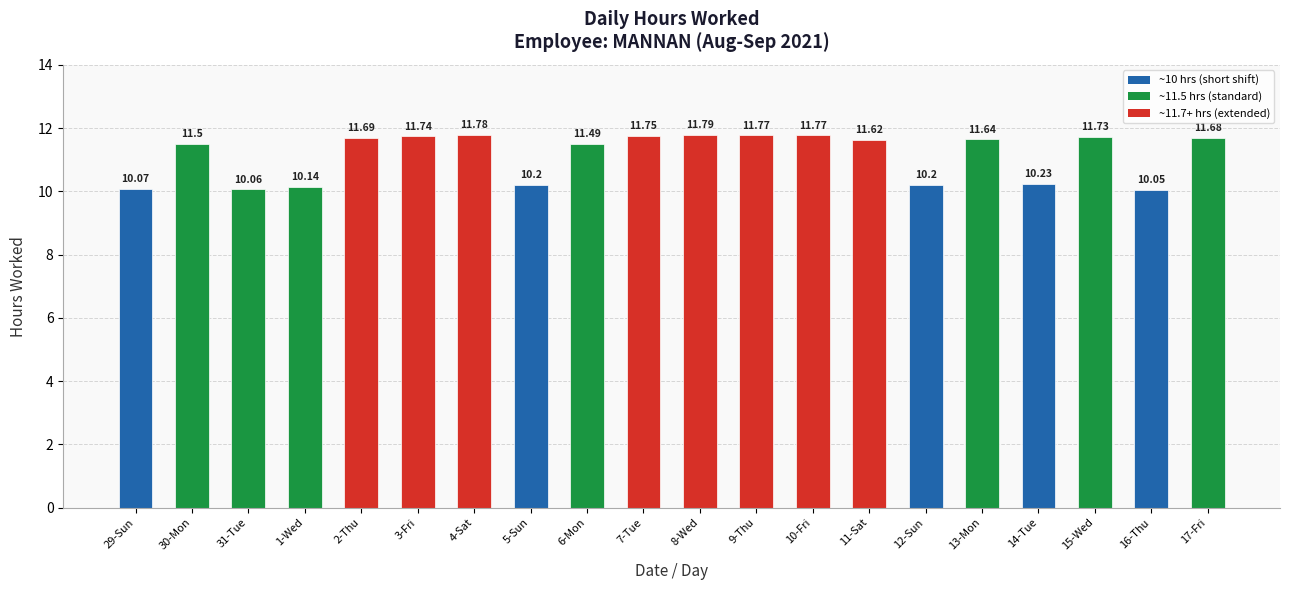

What is the sum of all values?

222.9